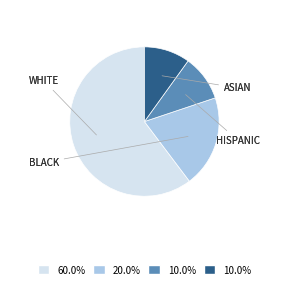

Is there any slice that represents more than half of the pie?

Yes